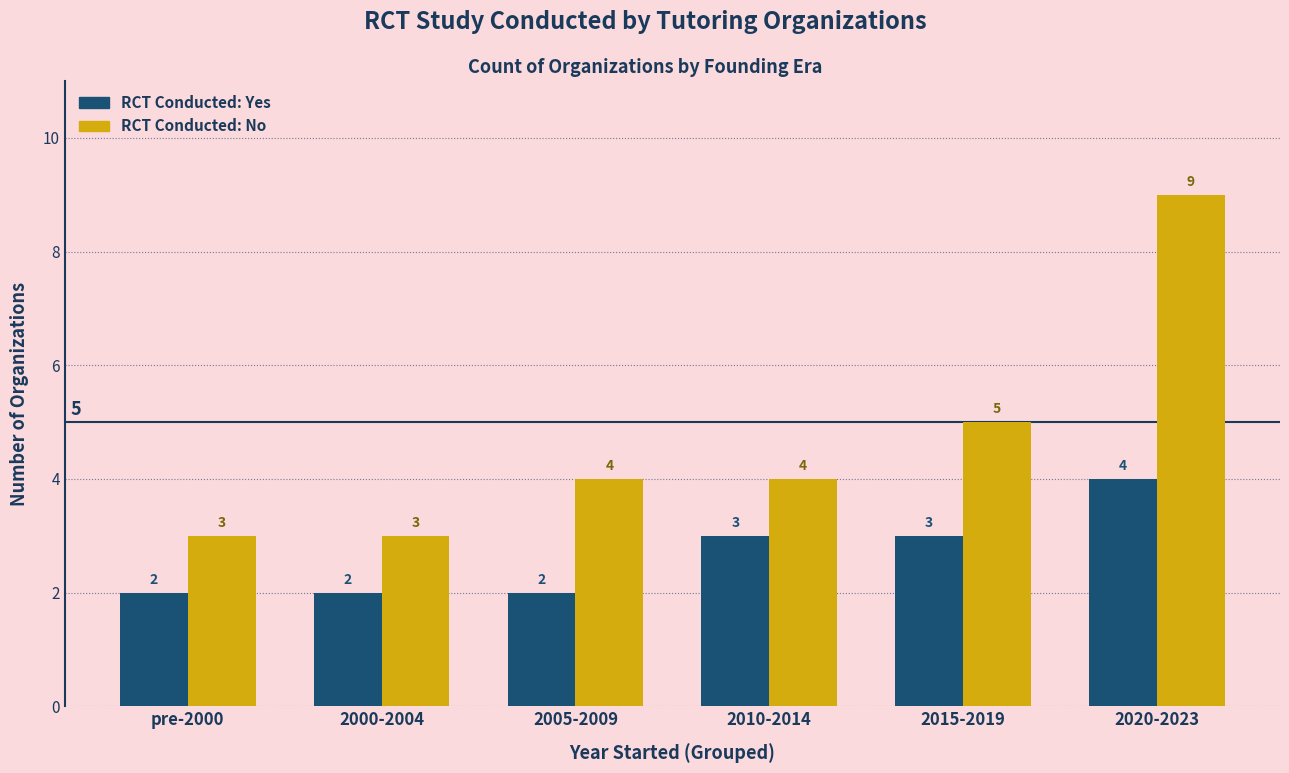

At which category is the sum across all series the highest?

2020-2023